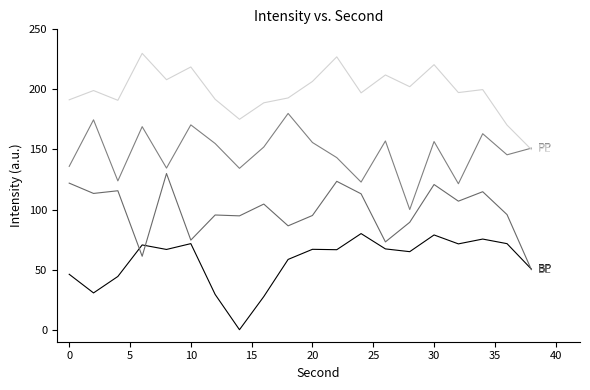

How many lines are shown in the chart?

4